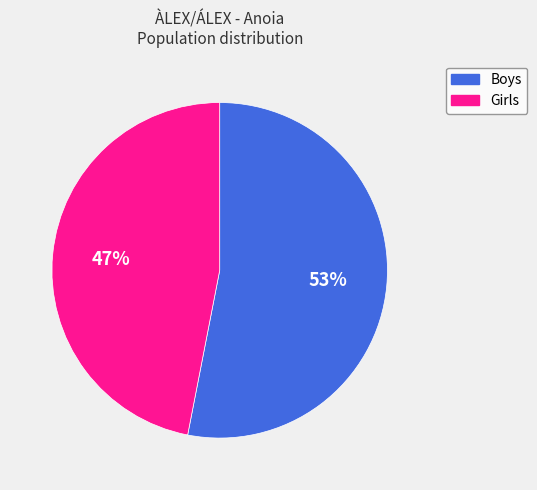

Does any single category account for the majority?

Yes